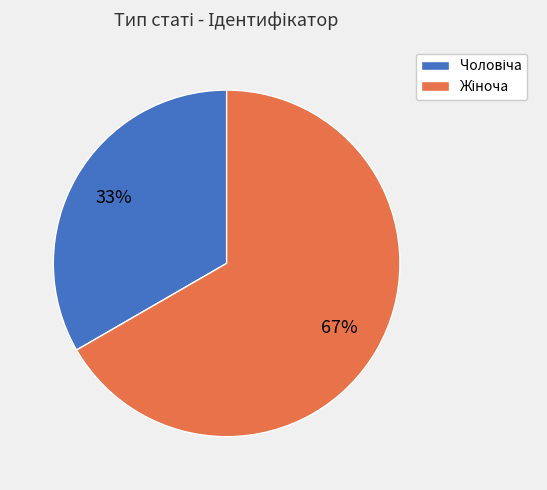

Does any single category account for the majority?

Yes